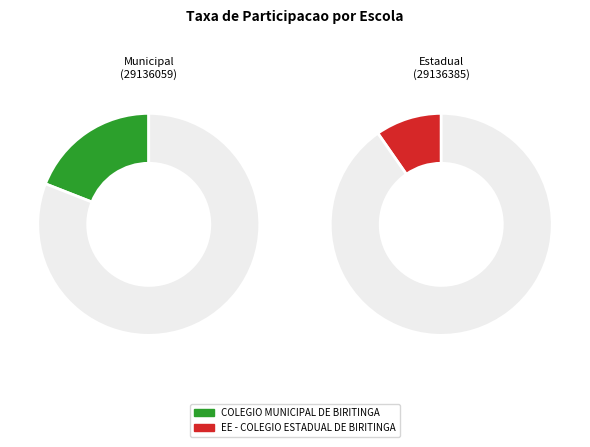

How many segments does this pie chart have?

2